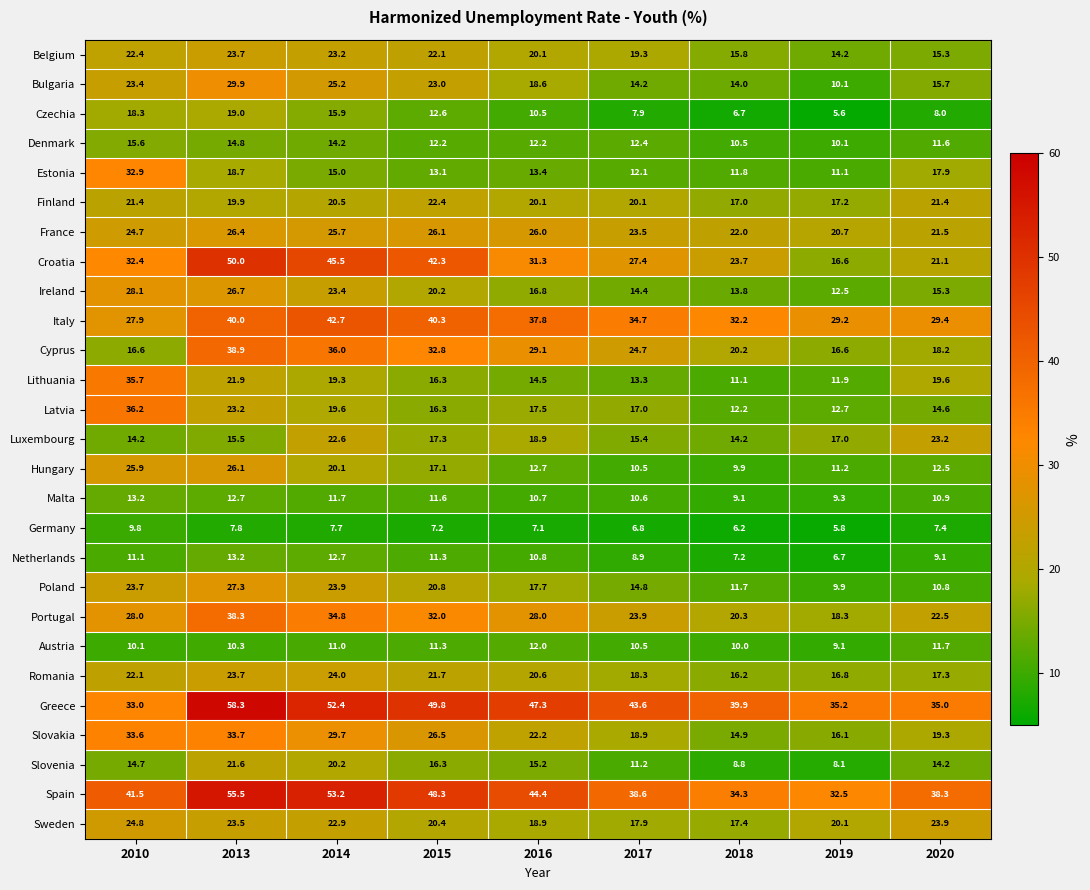

How many distinct data groups are displayed?

27